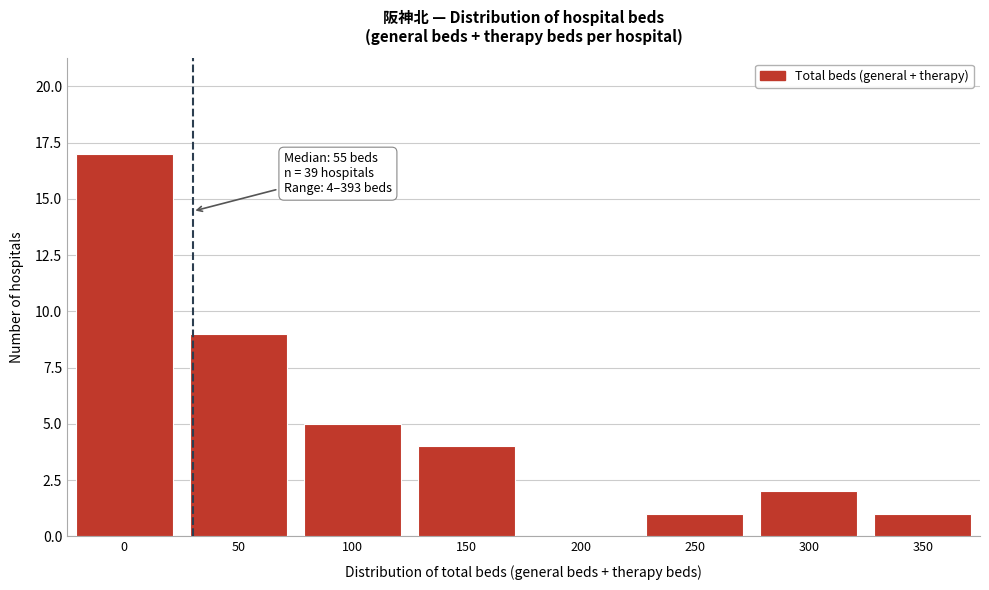

Reading left to right, what are all the values shown in this chart?

0=17	50=9	100=5	150=4	200=0	250=1	300=2	350=1